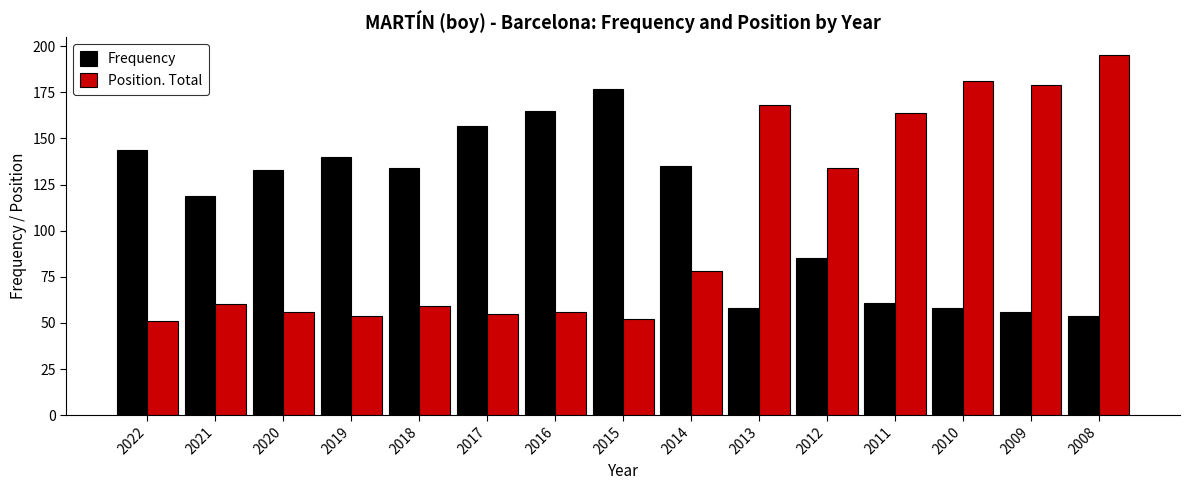

List the series in order of their peak value, highest first.

Position. Total, Frequency